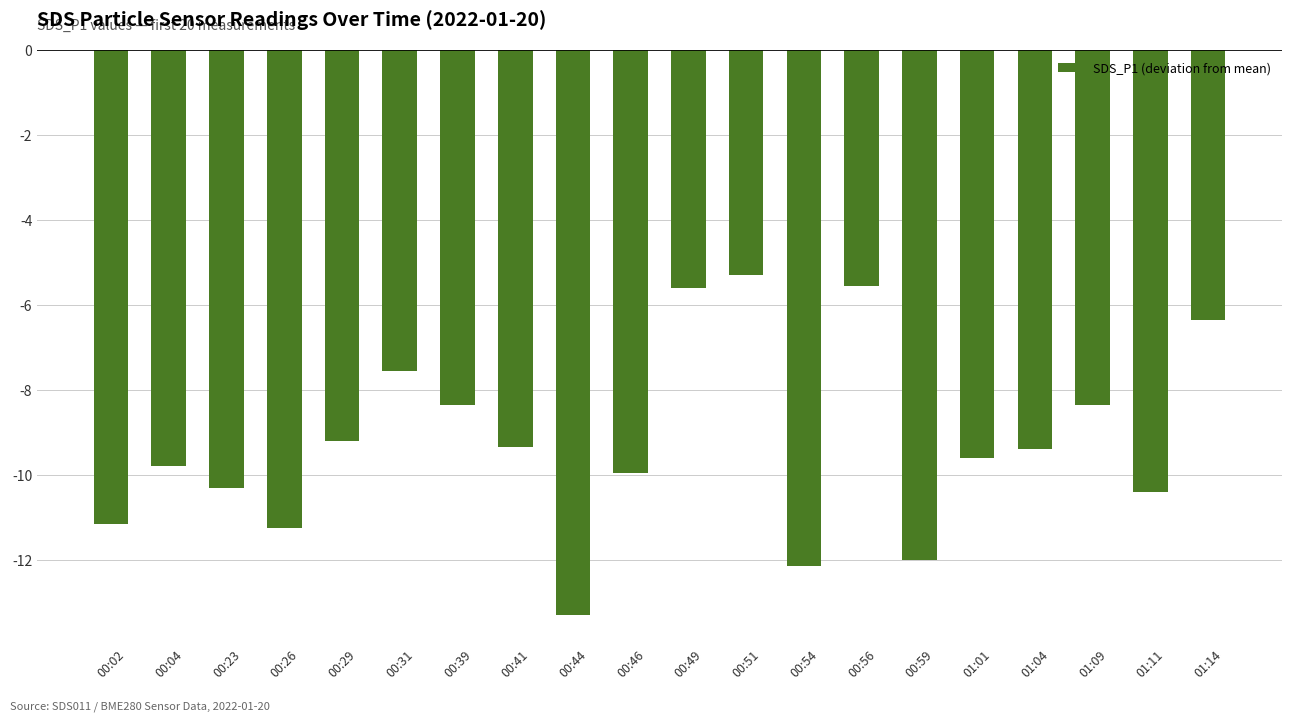

Between 00:02 and 01:01, which is larger?

01:01